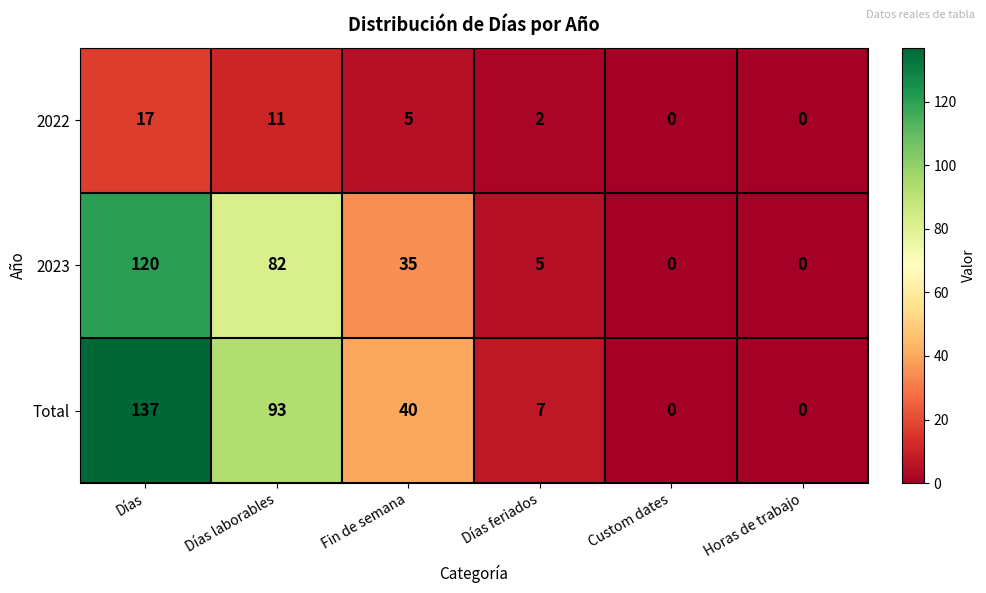

Reading left to right, what are all the values shown in this chart?

2022: 17	11	5	2	0	0
2023: 120	82	35	5	0	0
Total: 137	93	40	7	0	0